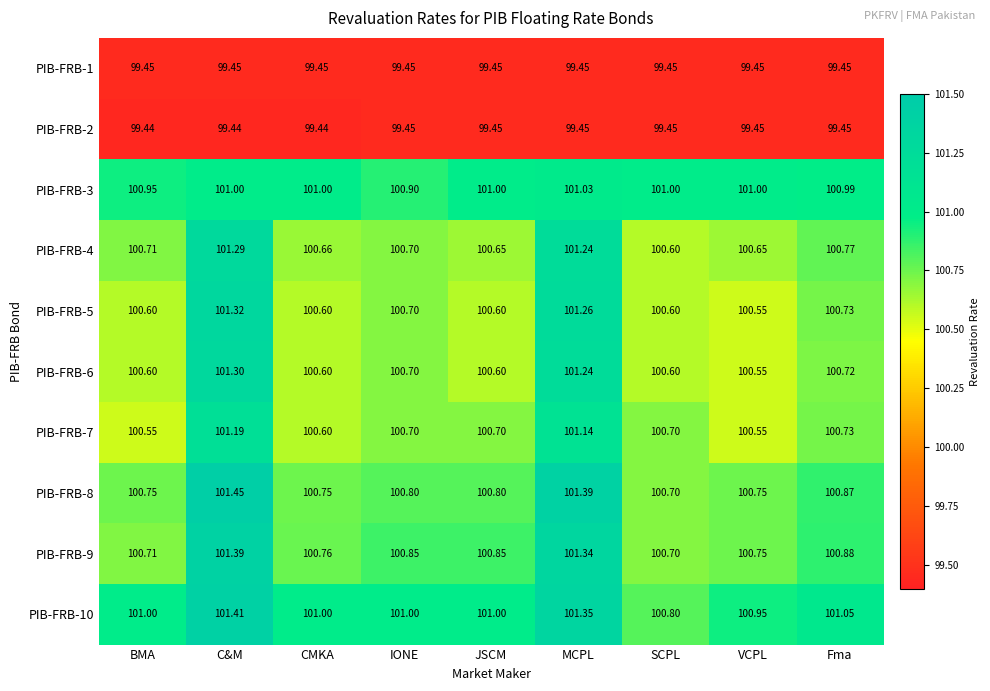

Is the value of PIB-FRB-7 at CMKA greater than the value of PIB-FRB-3 at VCPL?

No